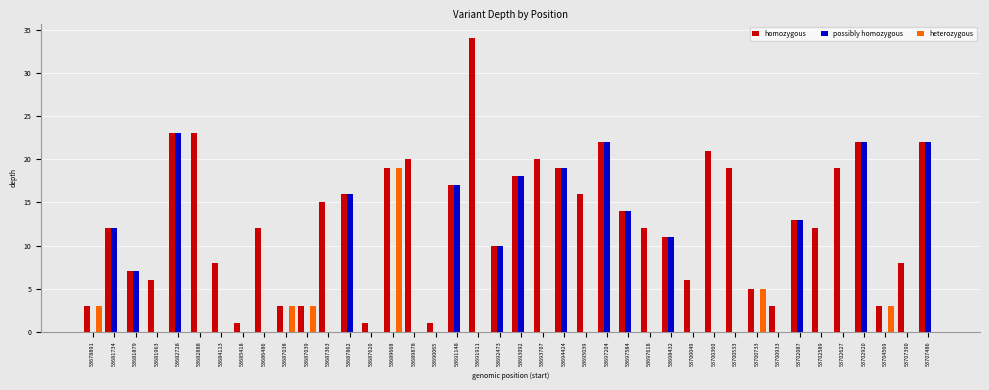

What is the sum of the homozygous values at 53682888 and 53702920?

45